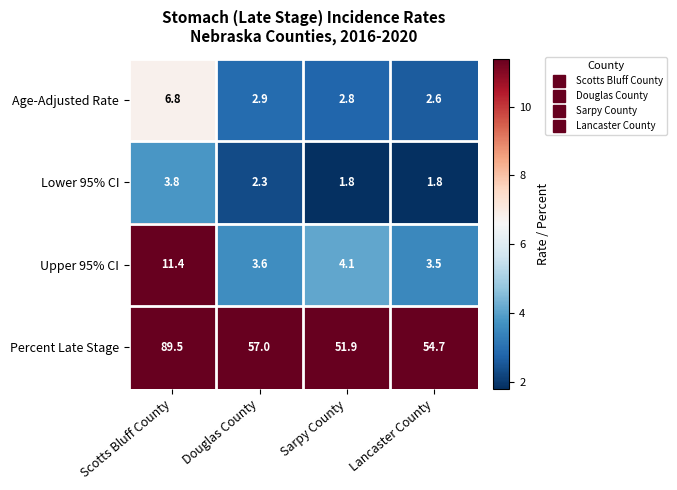

Is it true that Lower 95% CI equals 1.8 at Lancaster County?

True